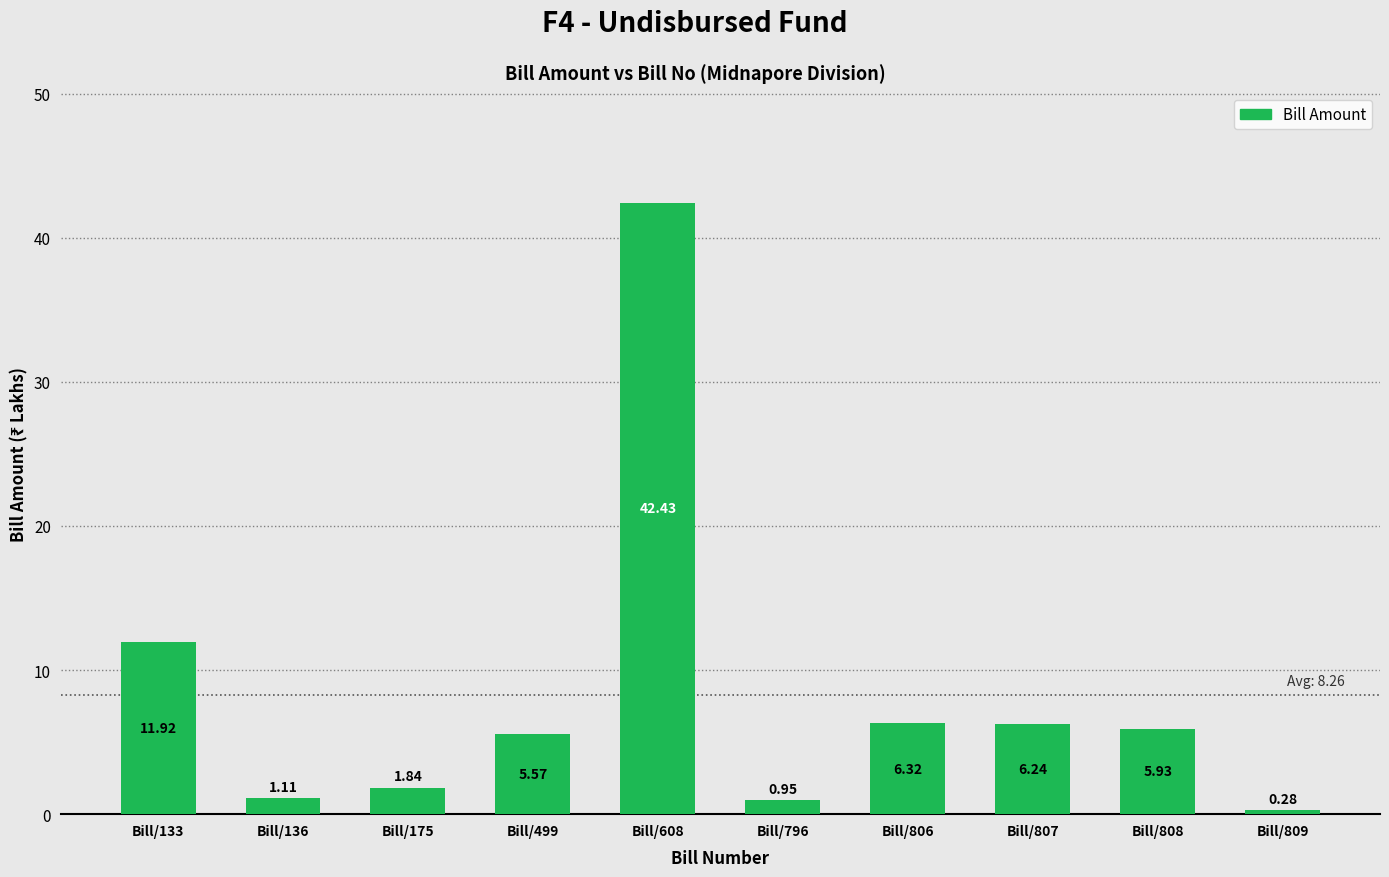

Are the bars grouped side by side (vs. stacked)?

No